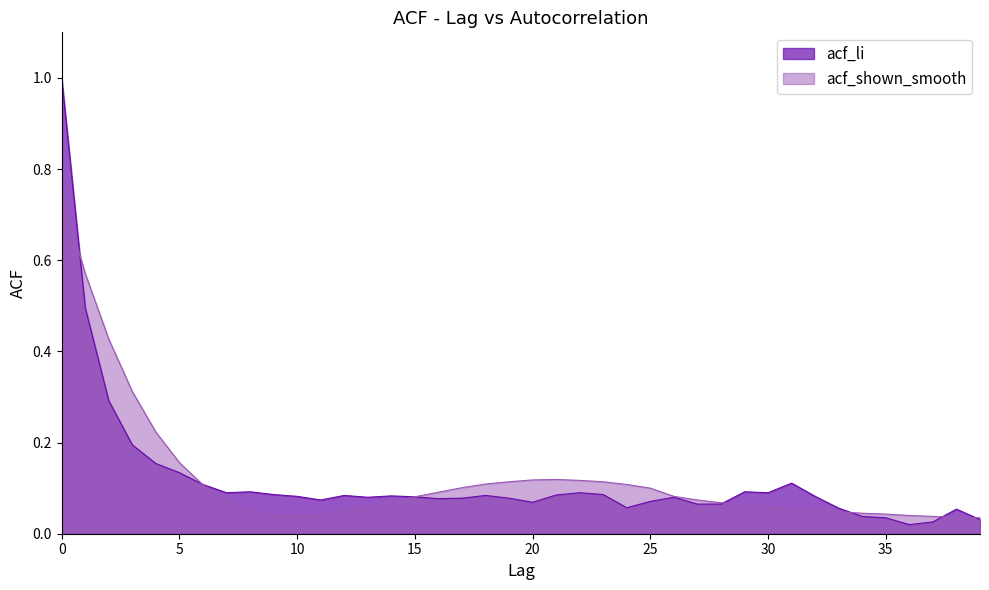

What are all the series names shown in the legend?

acf_li, acf_shown_smooth